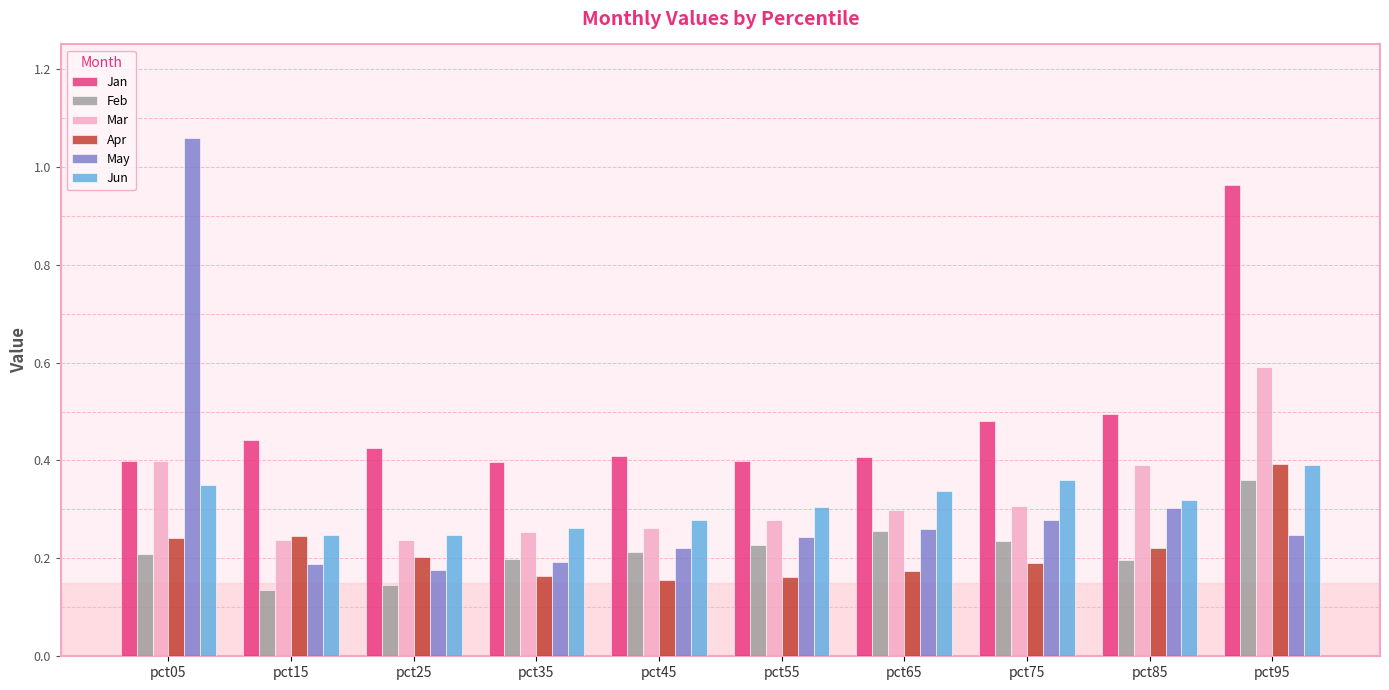

What is the sum of all May values?

3.2